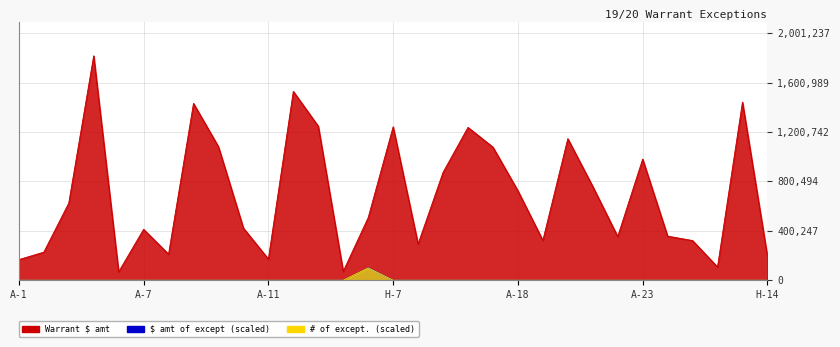

At how many categories does at least one series exceed 360949?

18